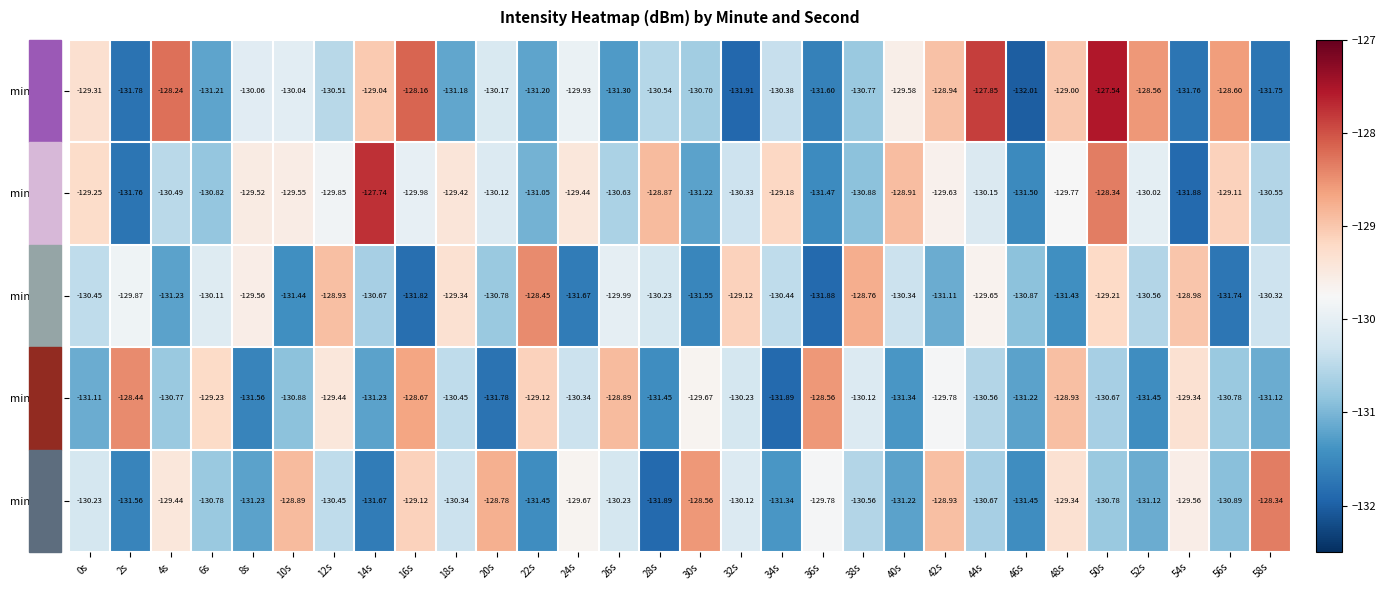

Is the value of minute=1 at 4s greater than the value of minute=3 at 46s?

Yes